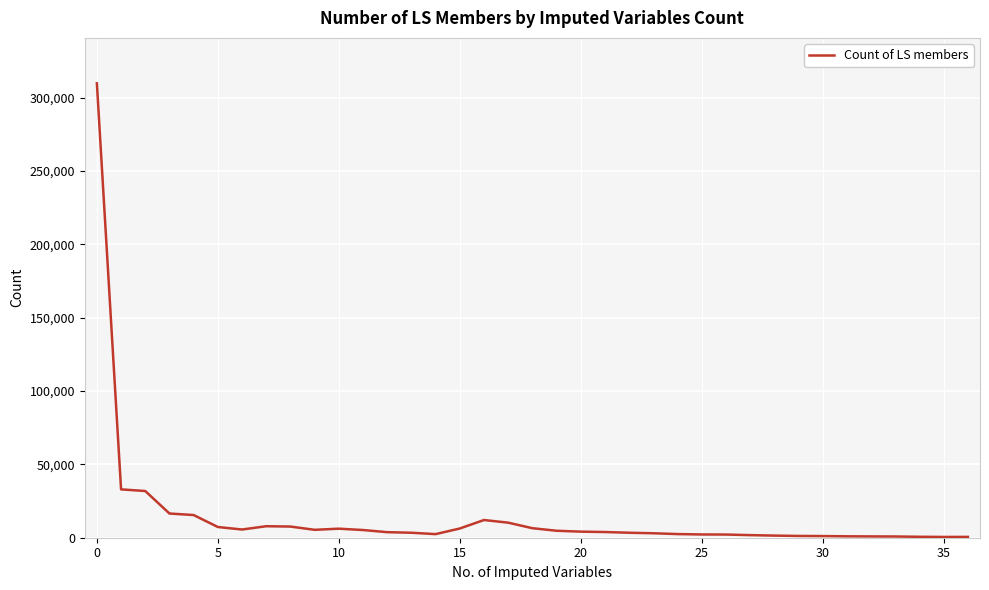

How many series are shown in this chart?

1